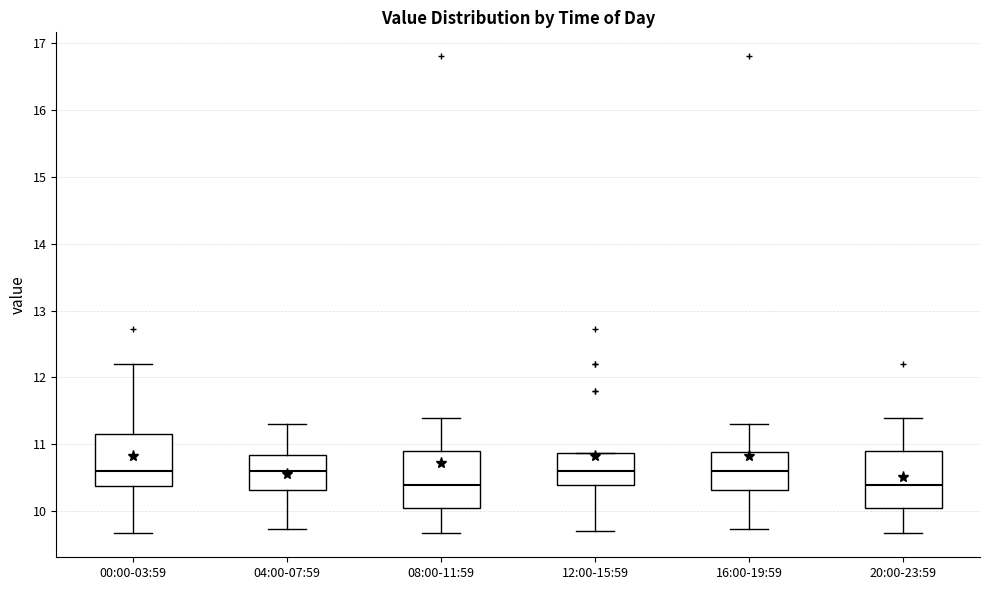

Reading left to right, transcribe this box plot: for each box, give where its median line is, the range the box spans, and where its two whiskers end, as read against the y-axis. The values are not printed on the chart, so give them approximately, as read against the axis.

00:00-03:59: median 10.6, box 10.4 to 11.2, whiskers 9.7 to 12.2
04:00-07:59: median 10.6, box 10.3 to 10.8, whiskers 9.7 to 11.3
08:00-11:59: median 10.4, box 10.1 to 10.9, whiskers 9.7 to 11.4
12:00-15:59: median 10.6, box 10.4 to 10.9, whiskers 9.7 to 10.9
16:00-19:59: median 10.6, box 10.3 to 10.9, whiskers 9.7 to 11.3
20:00-23:59: median 10.4, box 10.1 to 10.9, whiskers 9.7 to 11.4